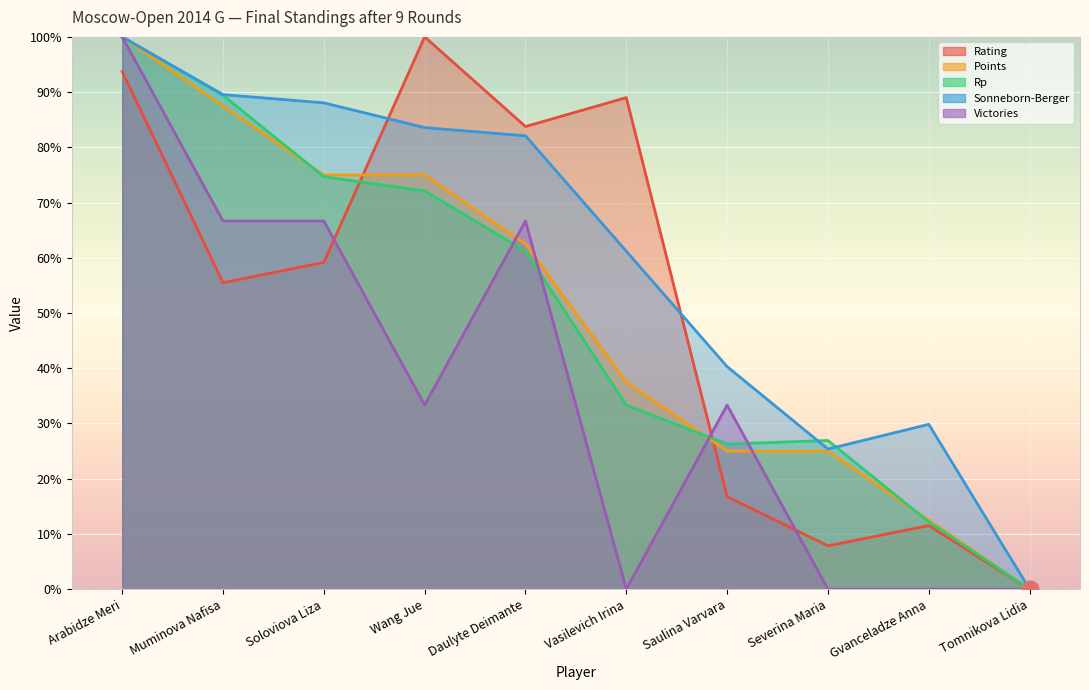

What is the total value across all series at Wang Jue?

364.0